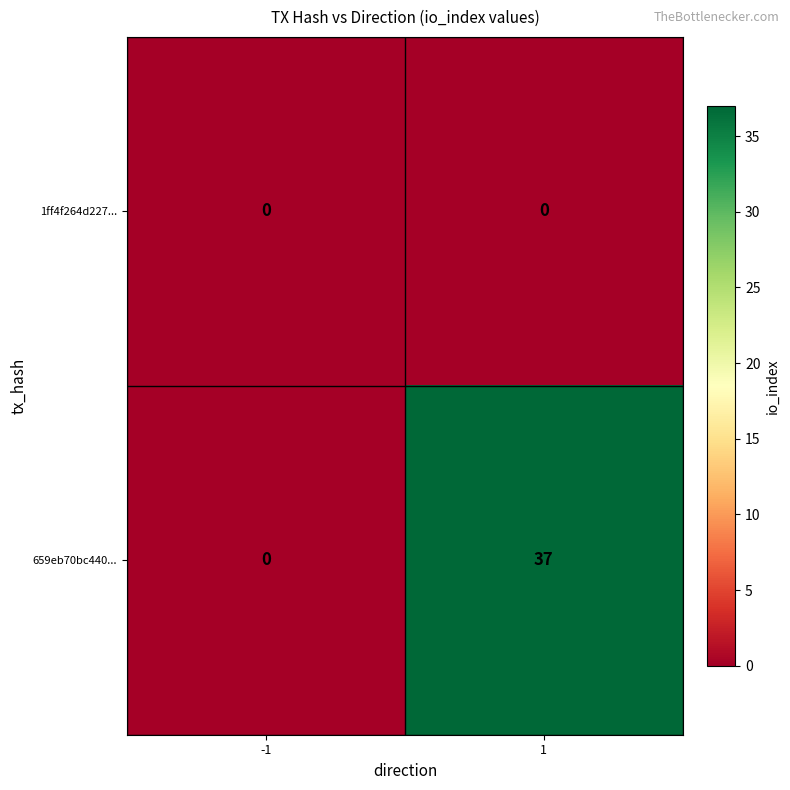

Rank the series by their average value, from highest to lowest.

659eb70bc440..., 1ff4f264d227...